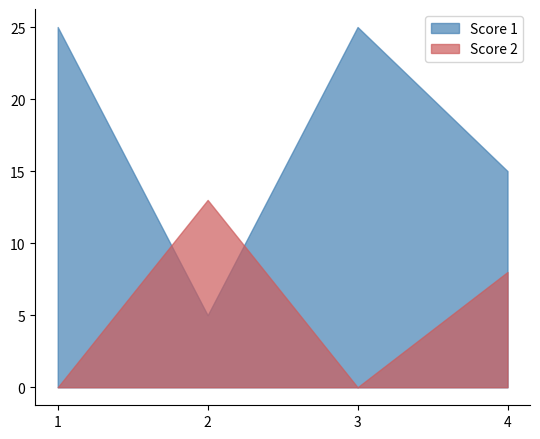

What is the value of the Score 1 point at the 2nd from the left?

5